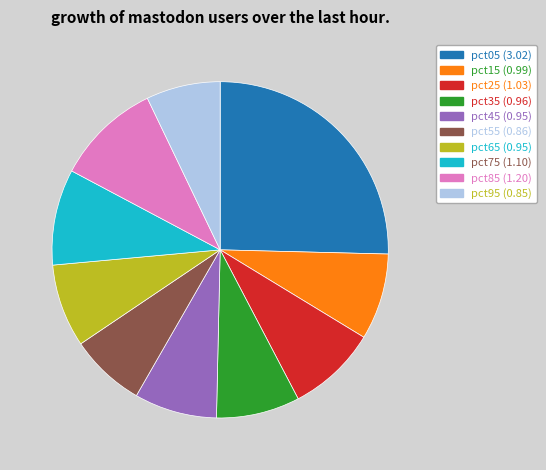

Is pct15 the majority of the pie?

No